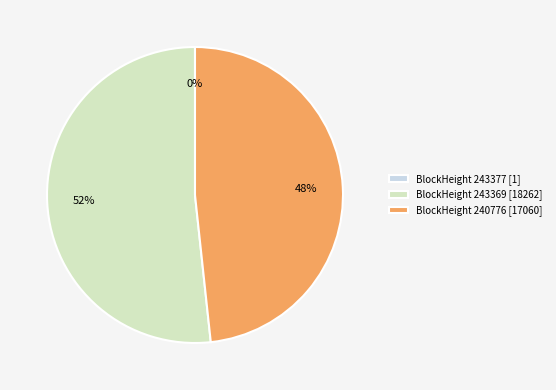

To the nearest percent, what is the difference between the largest and smallest slice percentages?

52%